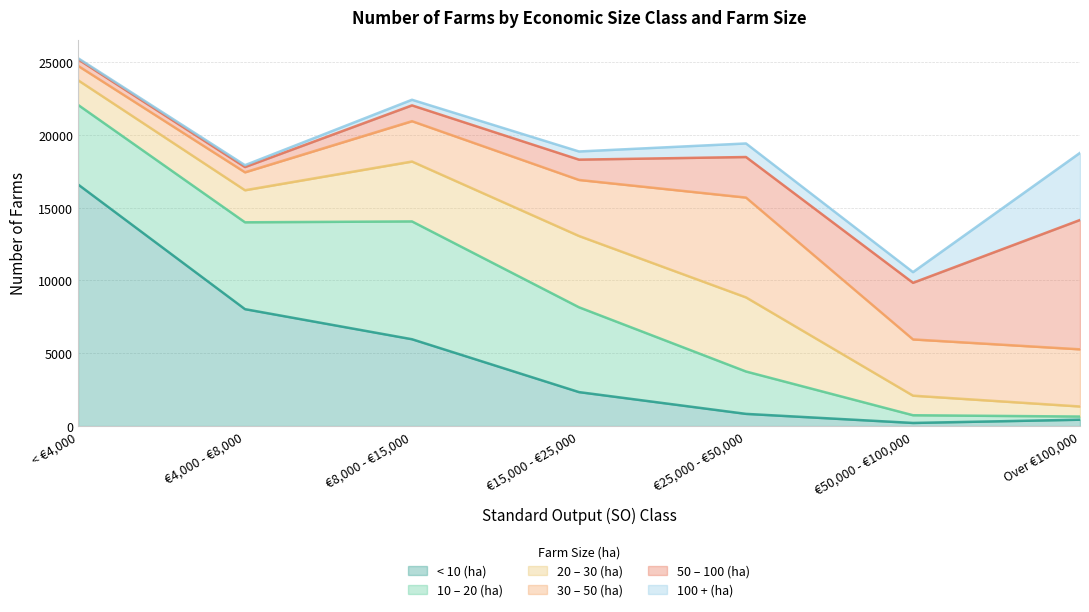

Is the value of 20 – 30 (ha) at €4,000 - €8,000 greater than the value of 30 – 50 (ha) at €50,000 - €100,000?

No